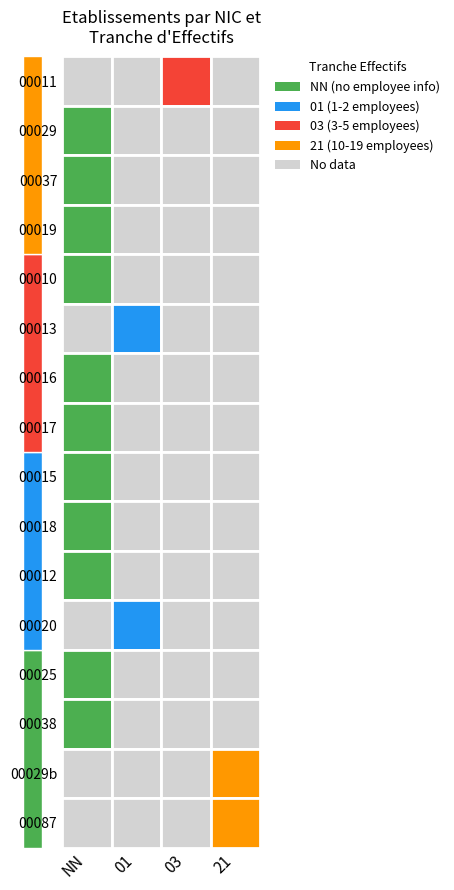

Which label corresponds to the largest value in the chart?

03